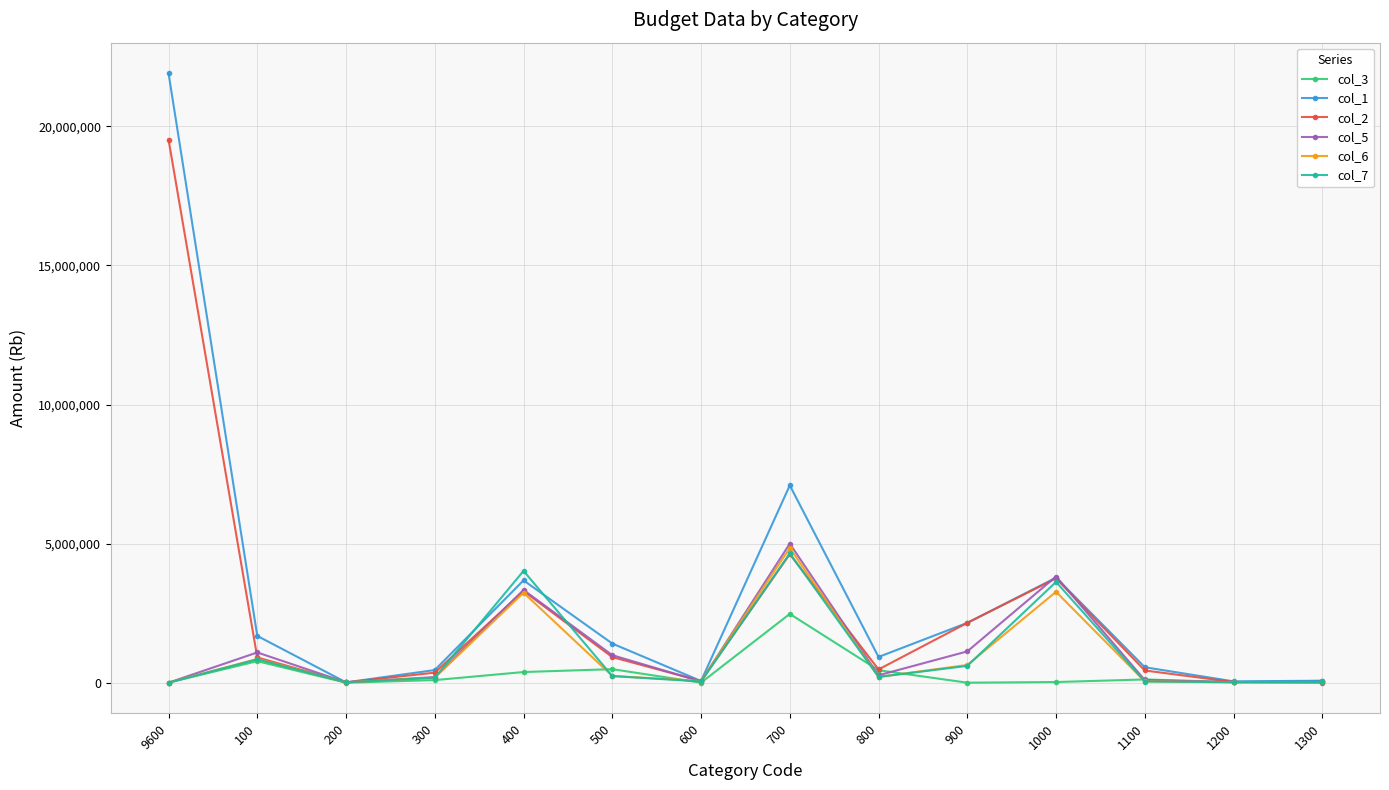

Between 300 and 900, which series saw the biggest shift?

col_2